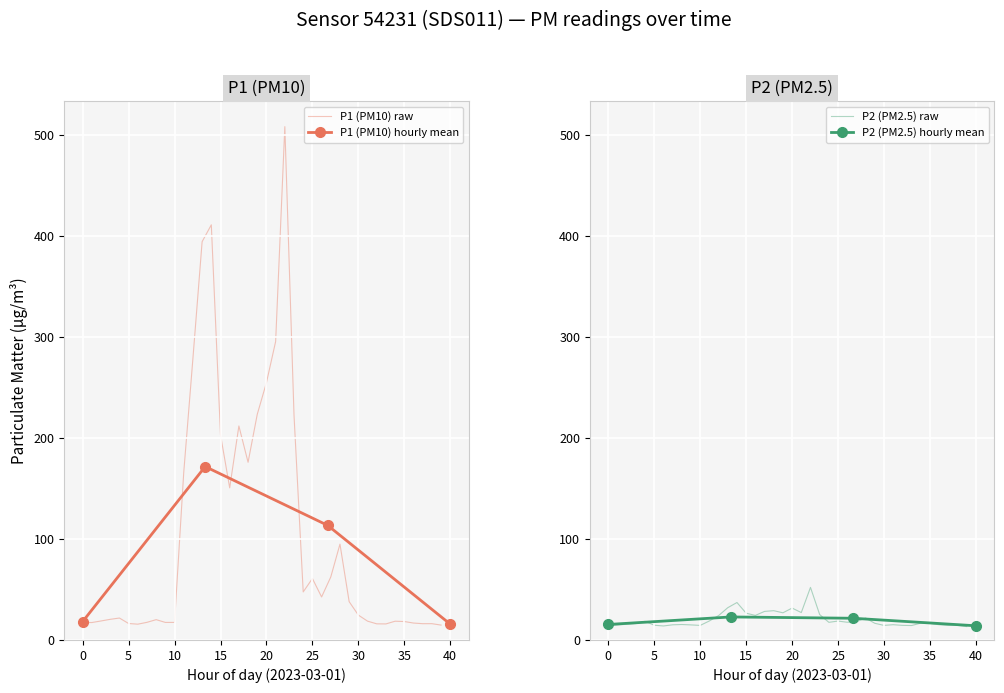

At which category is the sum across all series the highest?

22